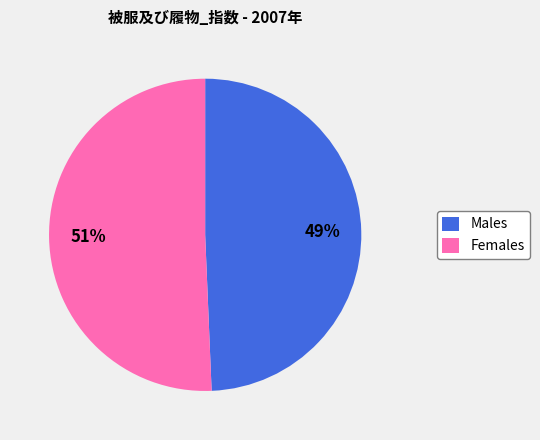

To the nearest percent, what percentage of the pie is Females?

51%